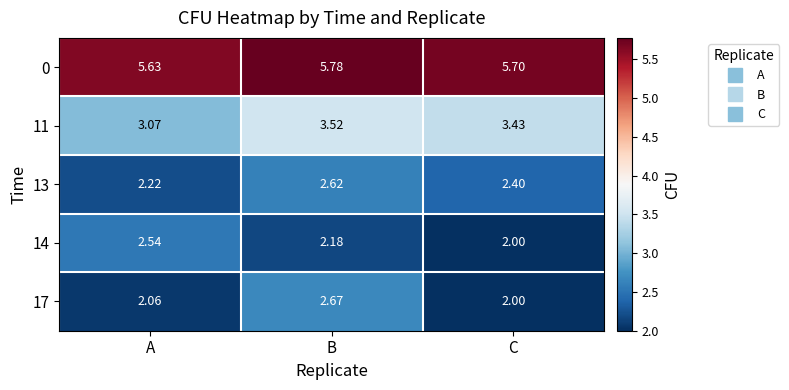

At which label does 13 reach its peak?

B